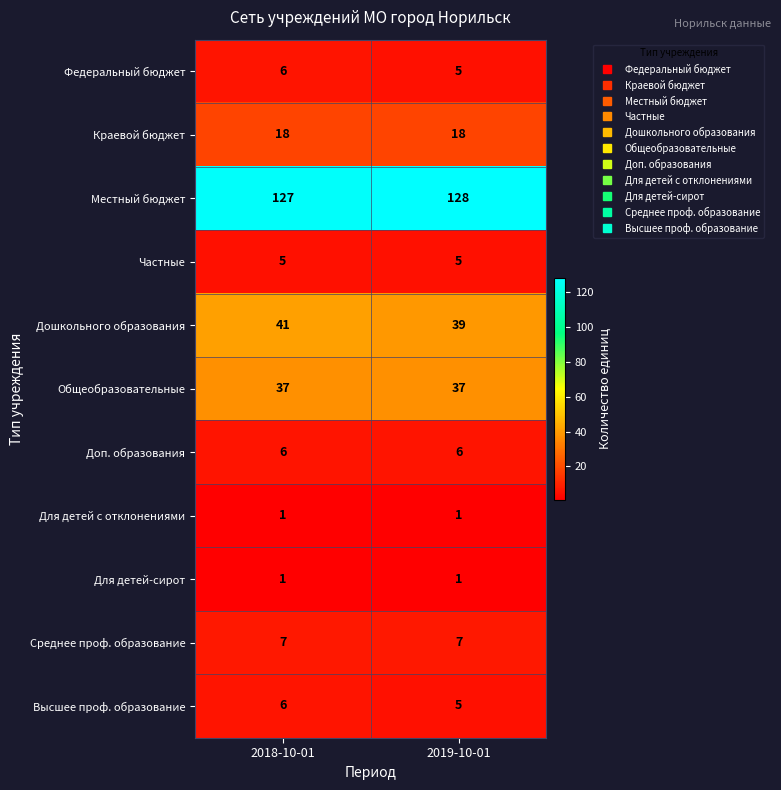

What is the sum of all Частные values?

10